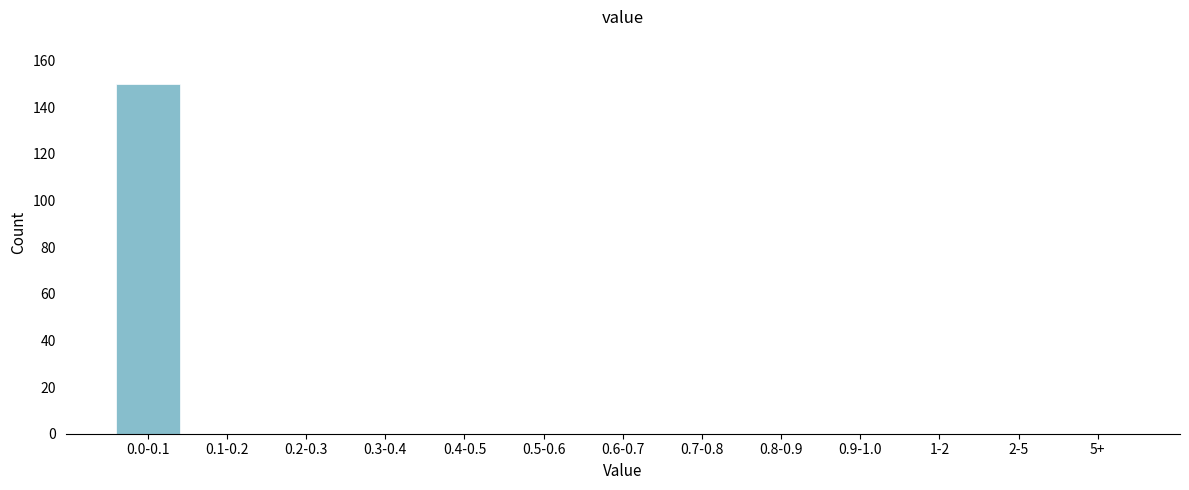

Reading left to right, list all the values displayed in this chart.

0.0-0.1=150	0.1-0.2=0	0.2-0.3=0	0.3-0.4=0	0.4-0.5=0	0.5-0.6=0	0.6-0.7=0	0.7-0.8=0	0.8-0.9=0	0.9-1.0=0	1-2=0	2-5=0	5+=0